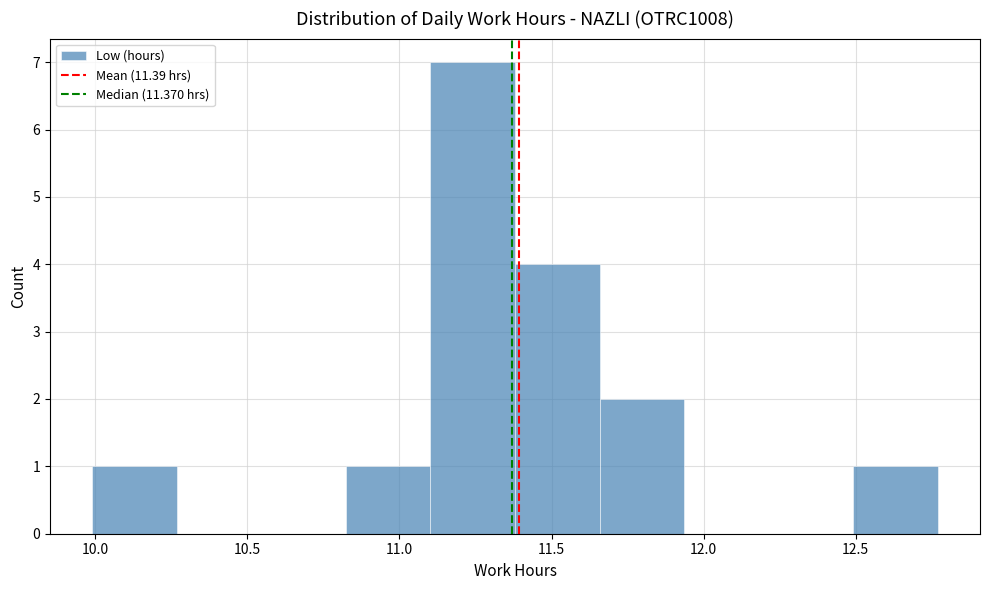

Reading left to right, transcribe this chart: for each bar, give the range it covers on the x-axis and its height. Neither the bar edges nor the heights are printed on the chart, so give them approximately, as read against the axes.

10.00 to 10.25: 1
10.25 to 10.55: 0
10.55 to 10.80: 0
10.80 to 11.10: 1
11.10 to 11.40: 7
11.40 to 11.65: 4
11.65 to 11.95: 2
11.95 to 12.20: 0
12.20 to 12.50: 0
12.50 to 12.75: 1